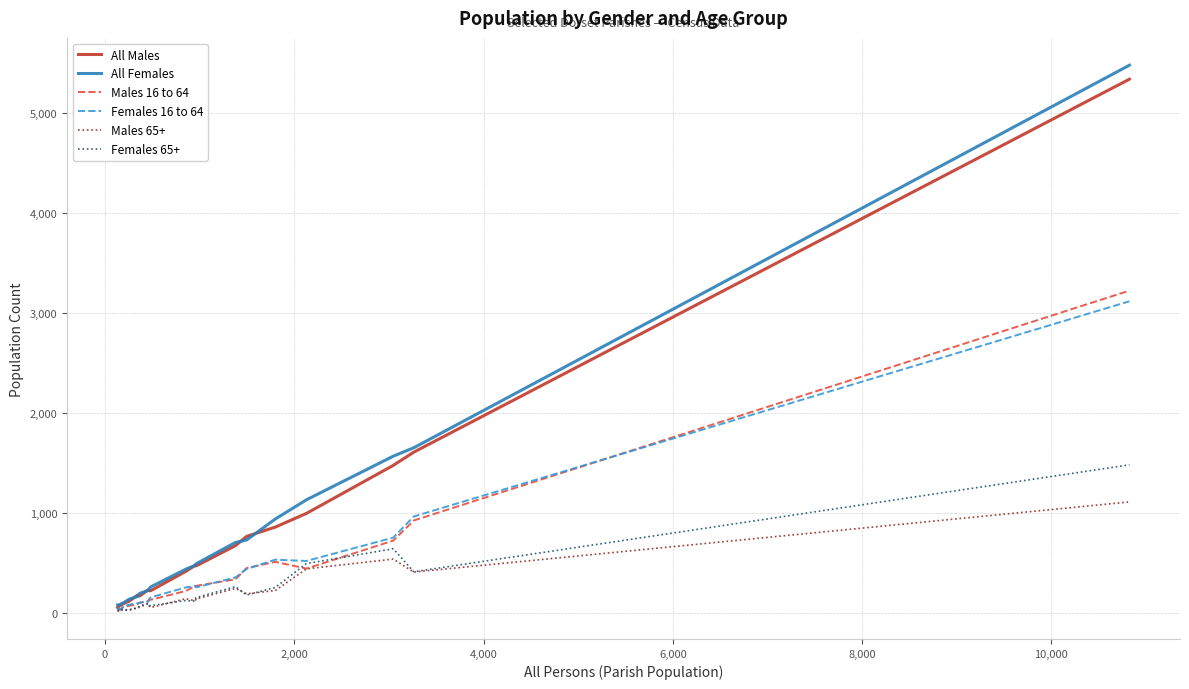

How many lines are shown in the chart?

6